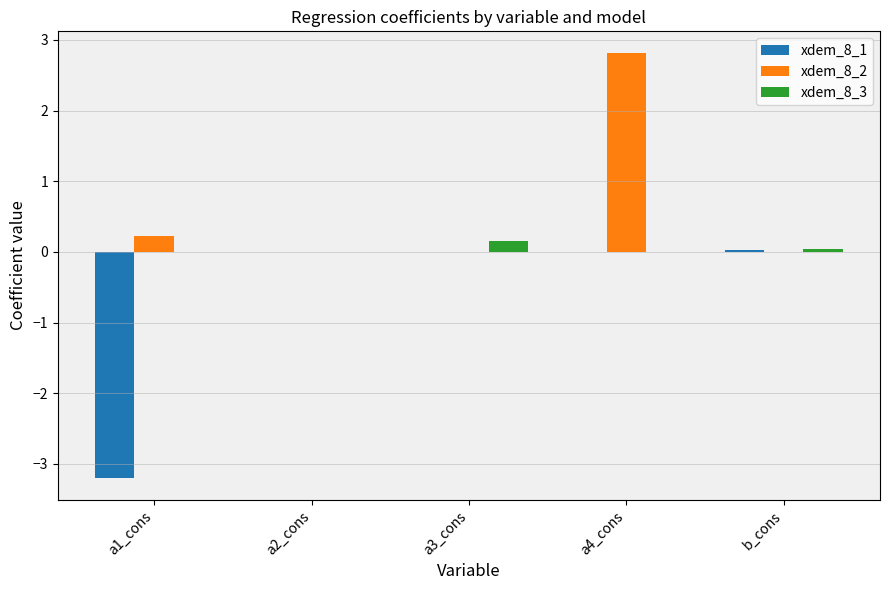

At which category is the sum across all series the highest?

a4_cons